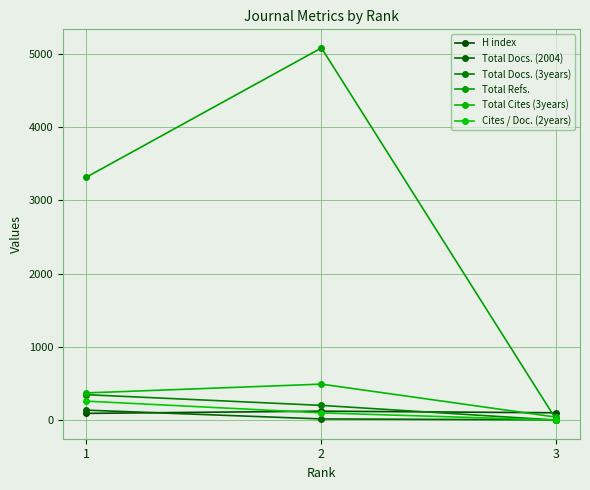

How many Total Cites (3years) values are between 40 and 491?

3